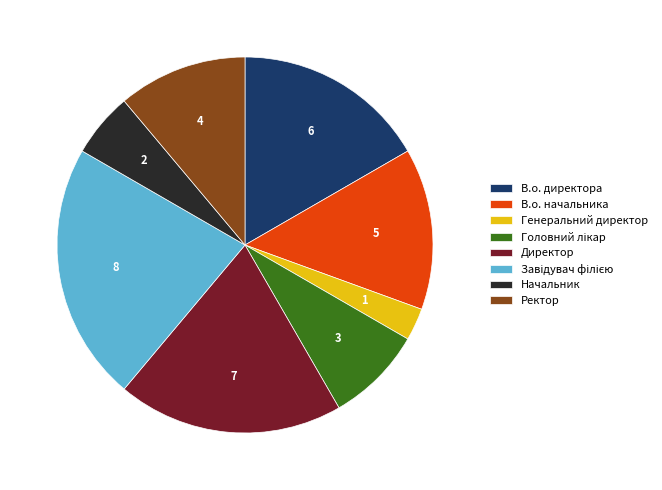

Does any single category account for the majority?

No